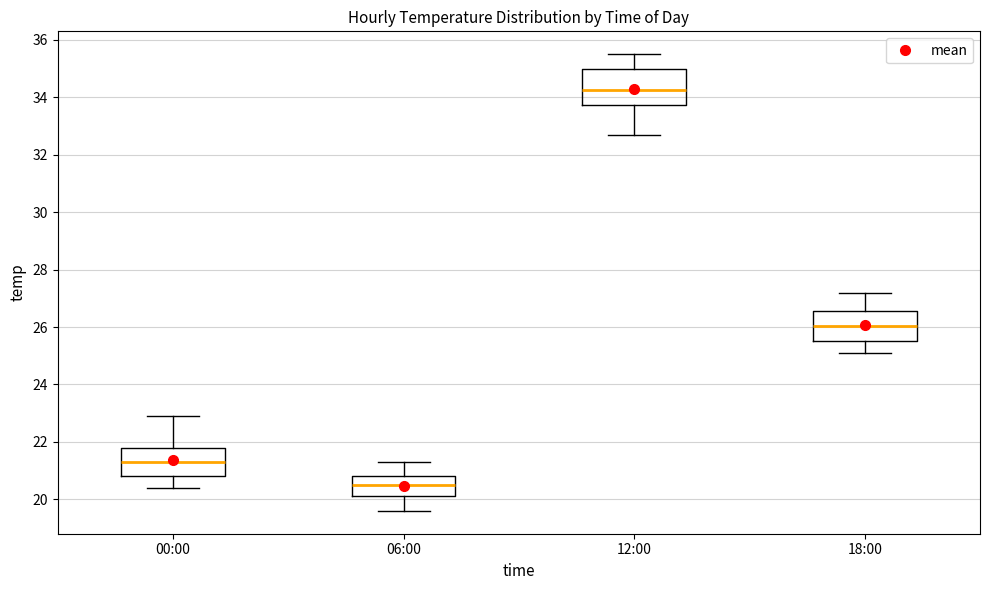

Where is the upper edge of the box for 00:00 on the y-axis? The values are not printed on the chart, so give them approximately, as read against the axis.

21.8